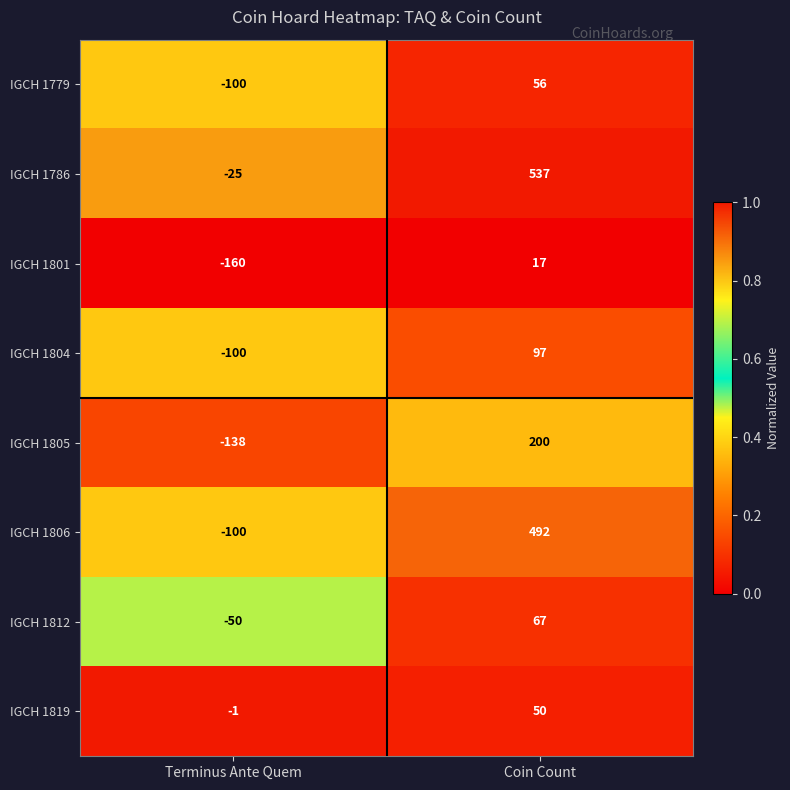

List the series in order of their peak value, highest first.

IGCH 1786, IGCH 1806, IGCH 1805, IGCH 1804, IGCH 1812, IGCH 1779, IGCH 1819, IGCH 1801